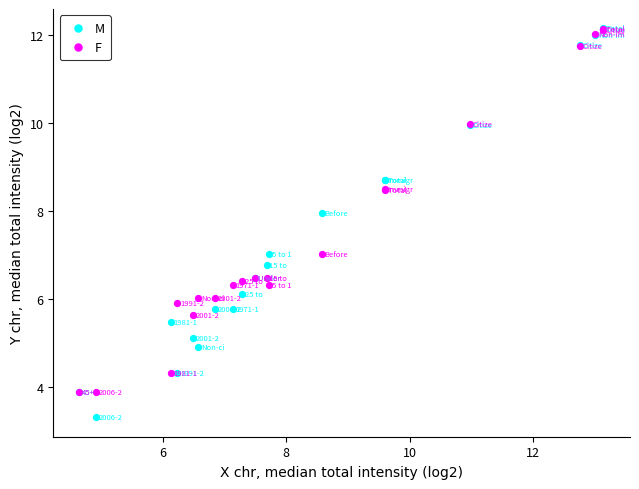

Which series reaches the minimum Y coordinate?

M